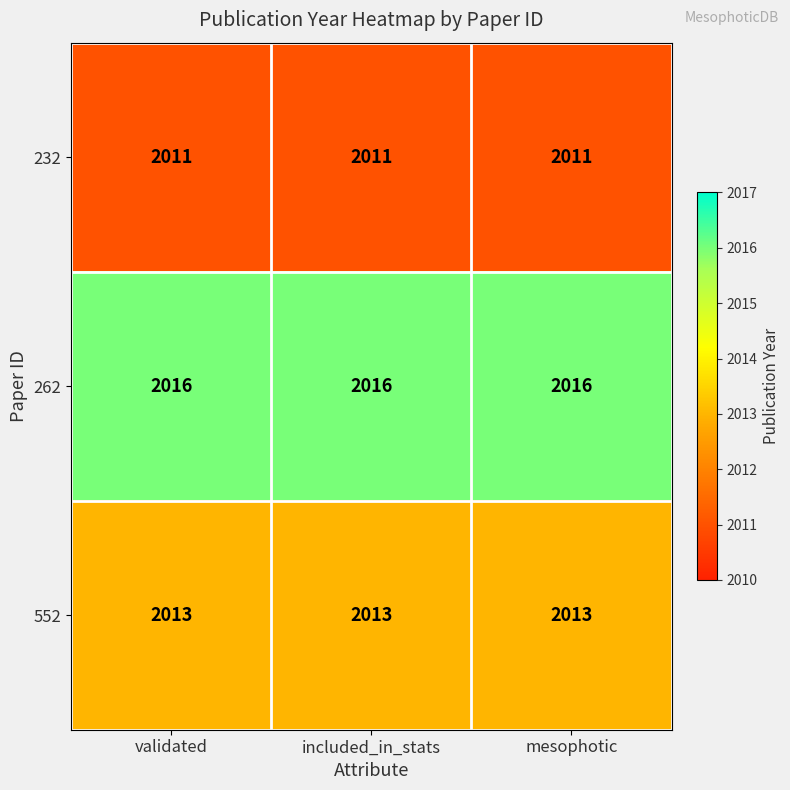

Read the 232 value at mesophotic.

2011